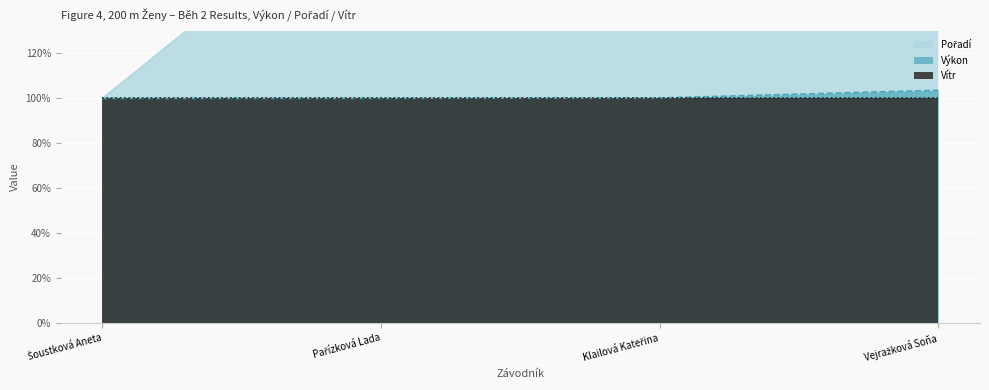

Is the value of Výkon at Klailová Kateřina greater than the value of Pořadí at Klailová Kateřina?

No